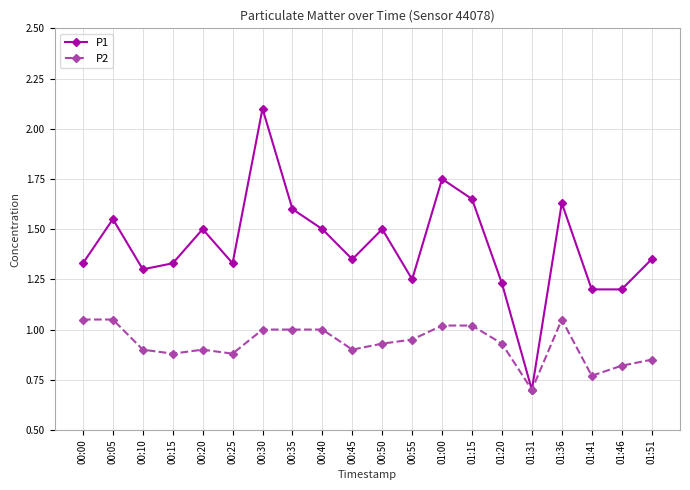

Is the value of P2 at 00:40 greater than the value of P1 at 00:40?

No